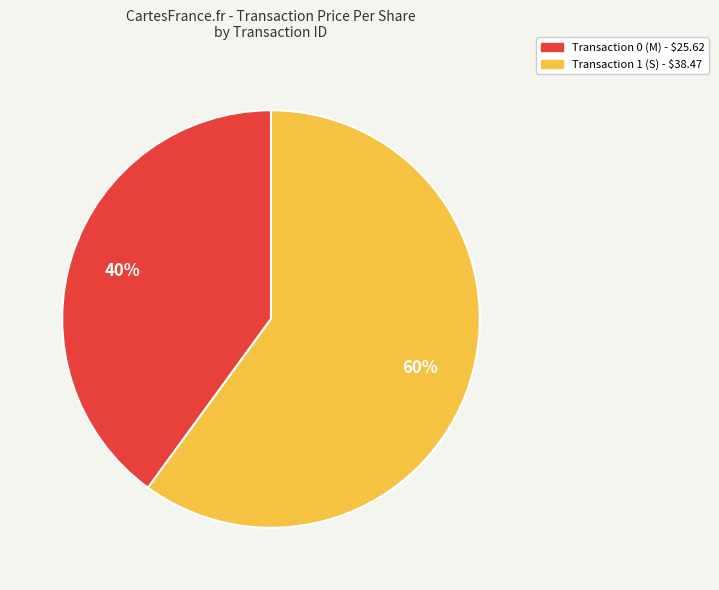

To the nearest percent, what is the difference between the largest and smallest slice percentages?

20%